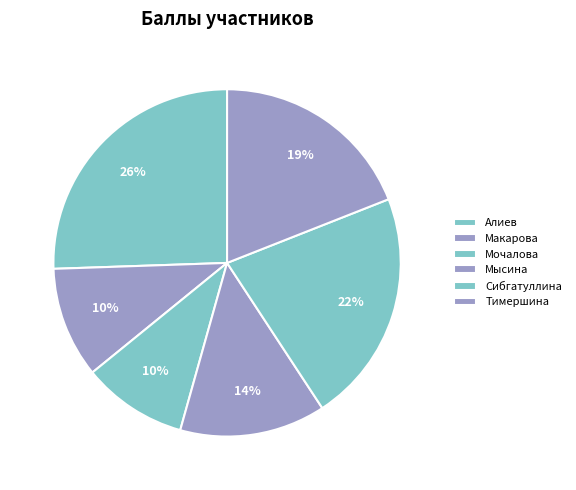

How many segments does this pie chart have?

6